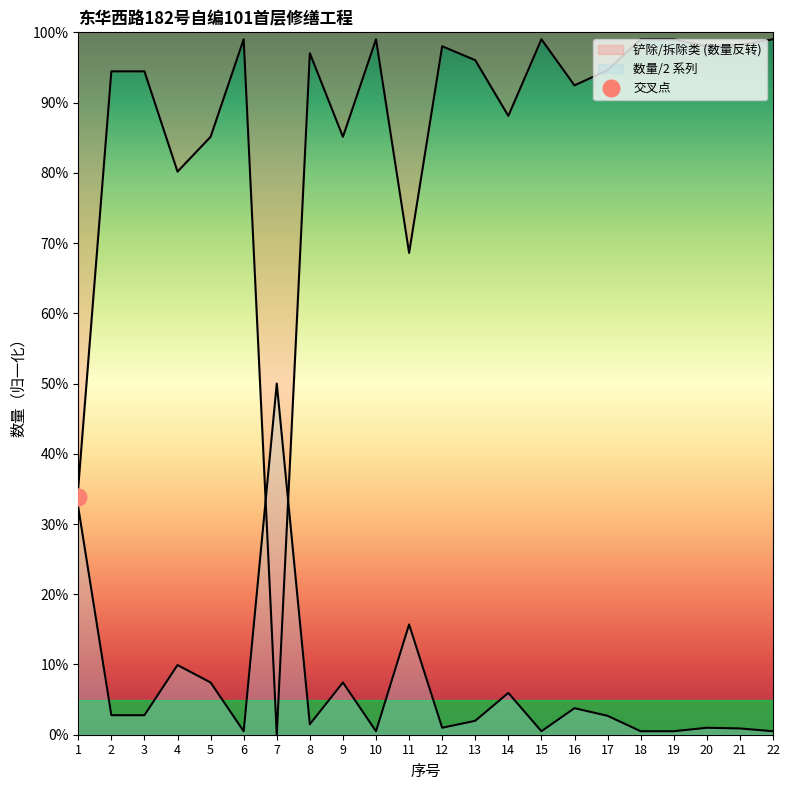

True or false: the data has more than 0 interior local peaks.

True